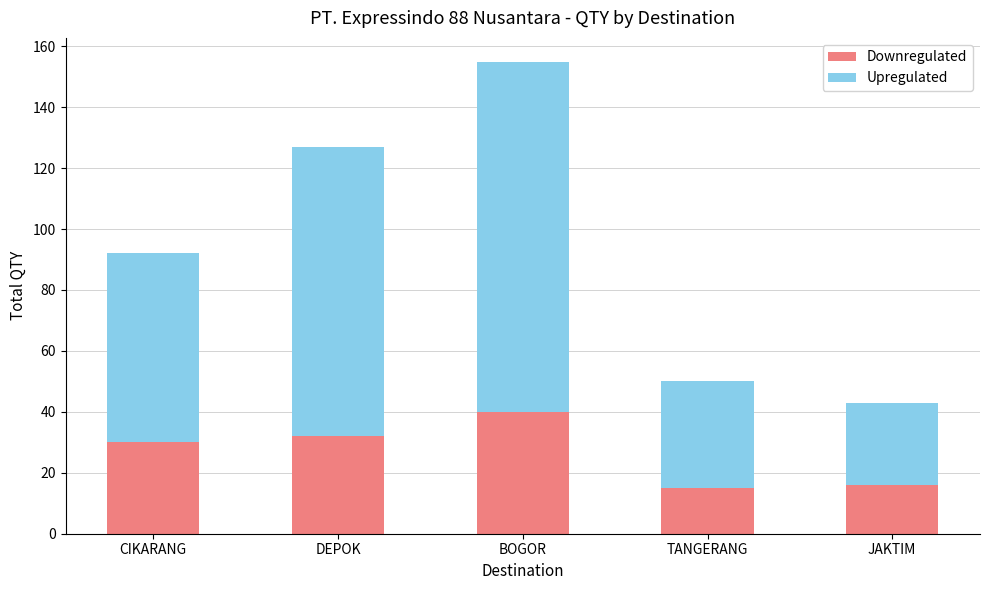

Are the bars horizontal?

No